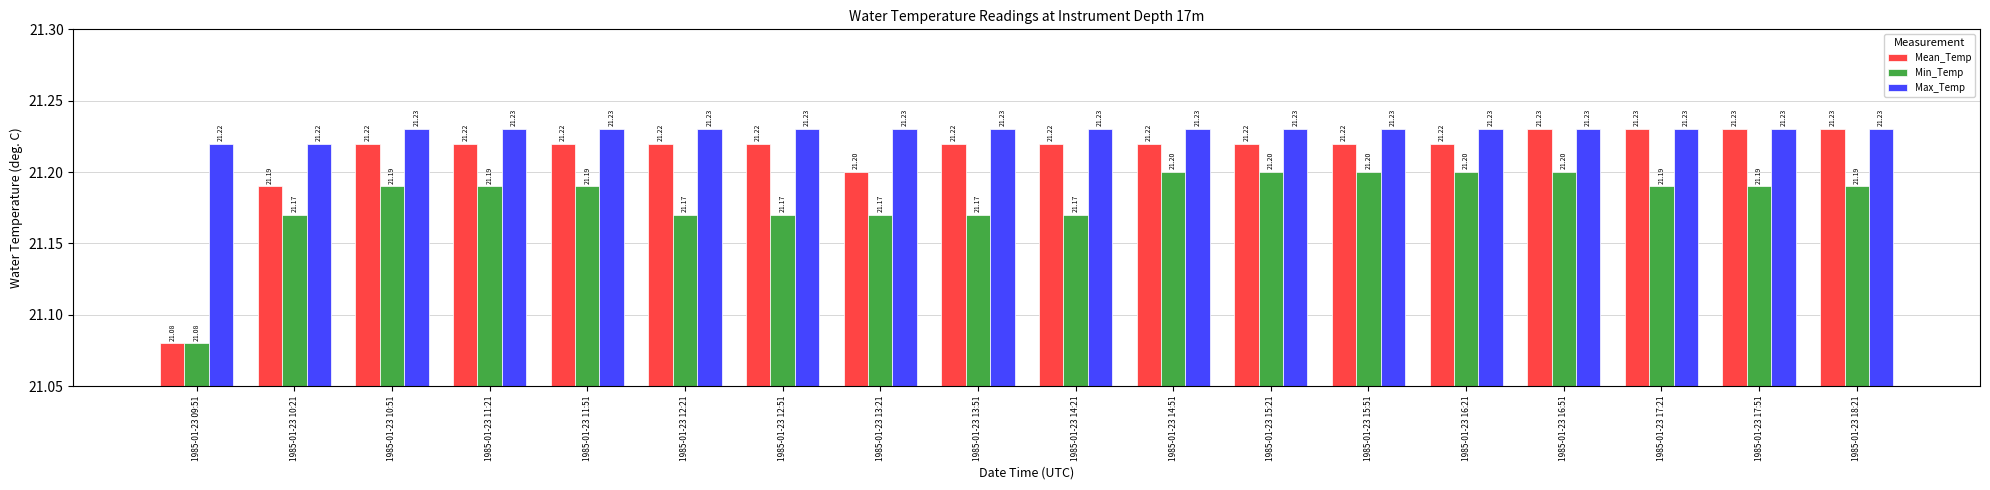

Which series has the largest range (max minus min)?

Mean_Temp